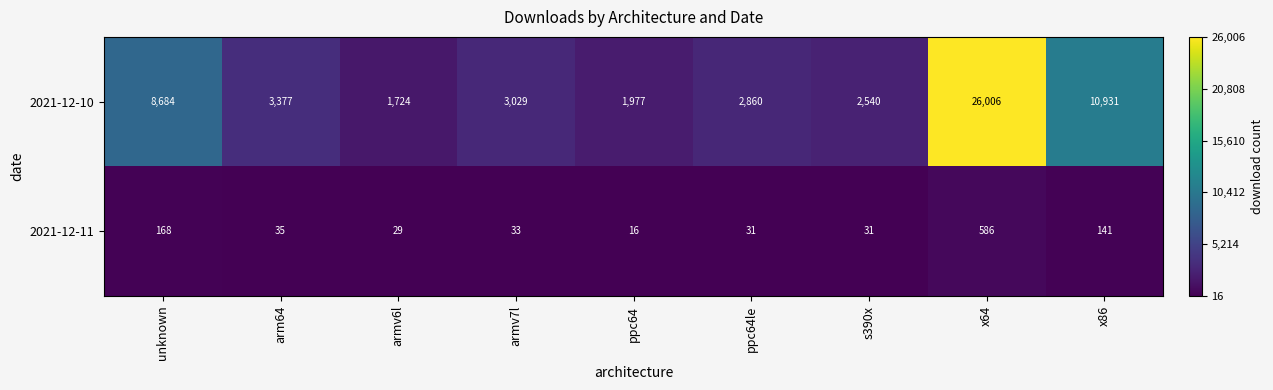

At which category is the sum across all series the highest?

x64